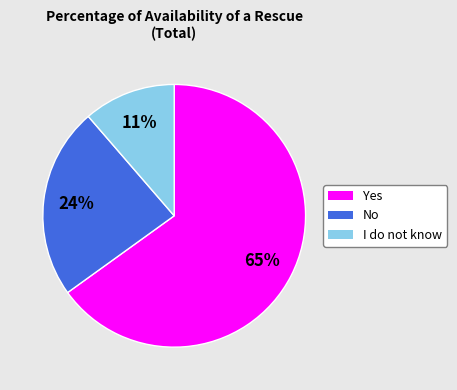

To the nearest percent, what is the average slice percentage?

33%